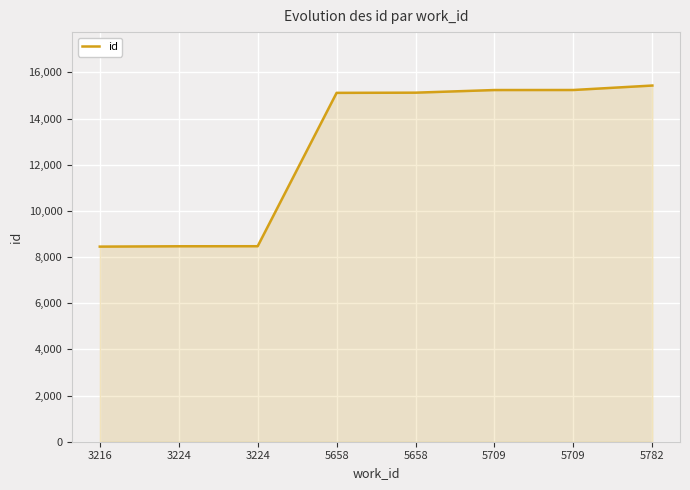

What is the change in value from 3224 to 5658?

+6651